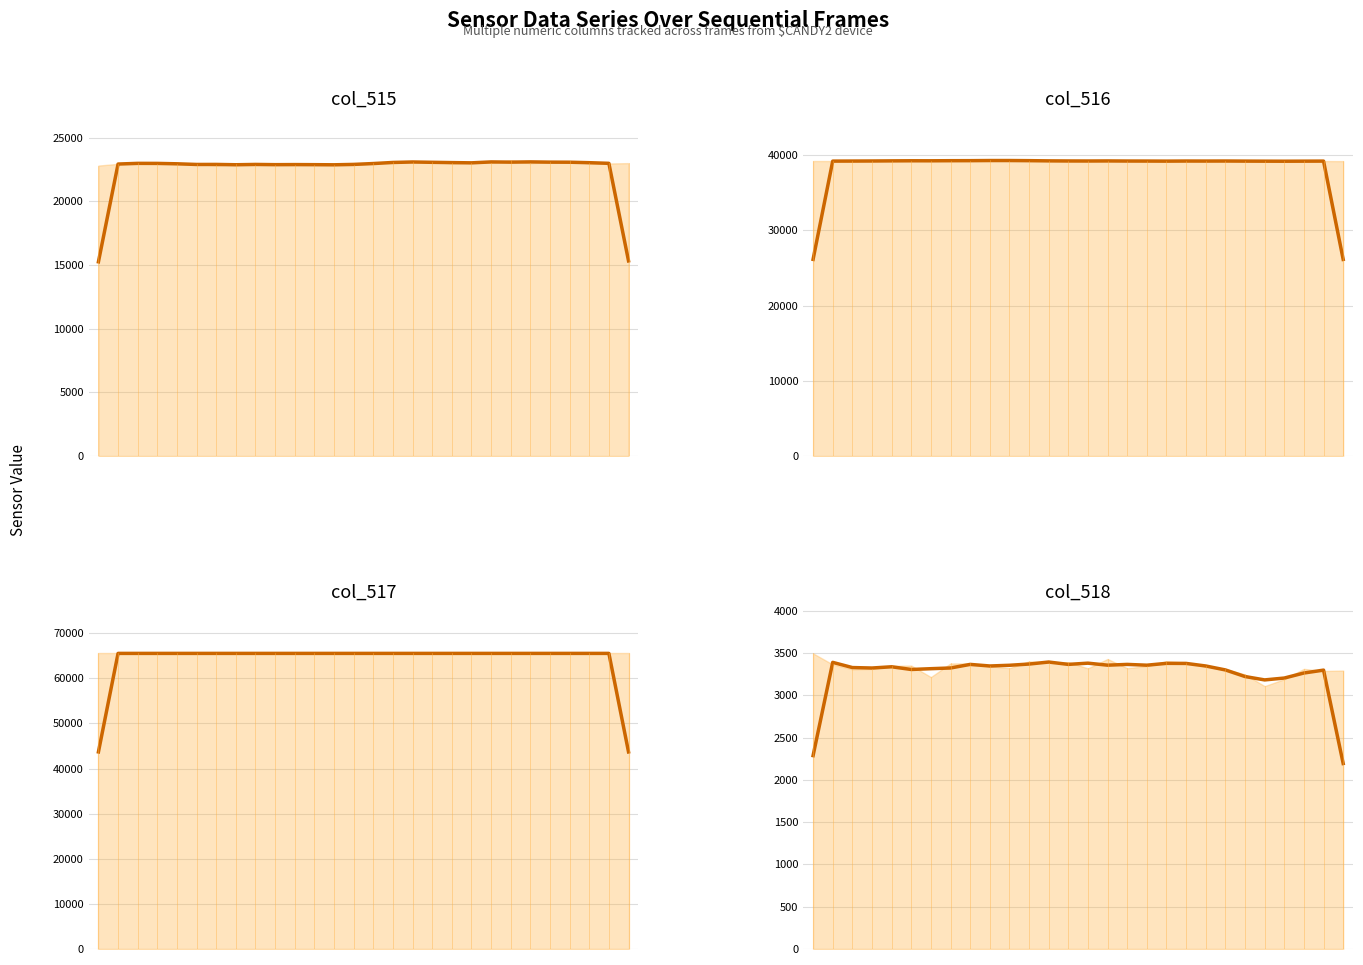

The value of col_517 (trend) at 22 is 18166.0. True or false?

False